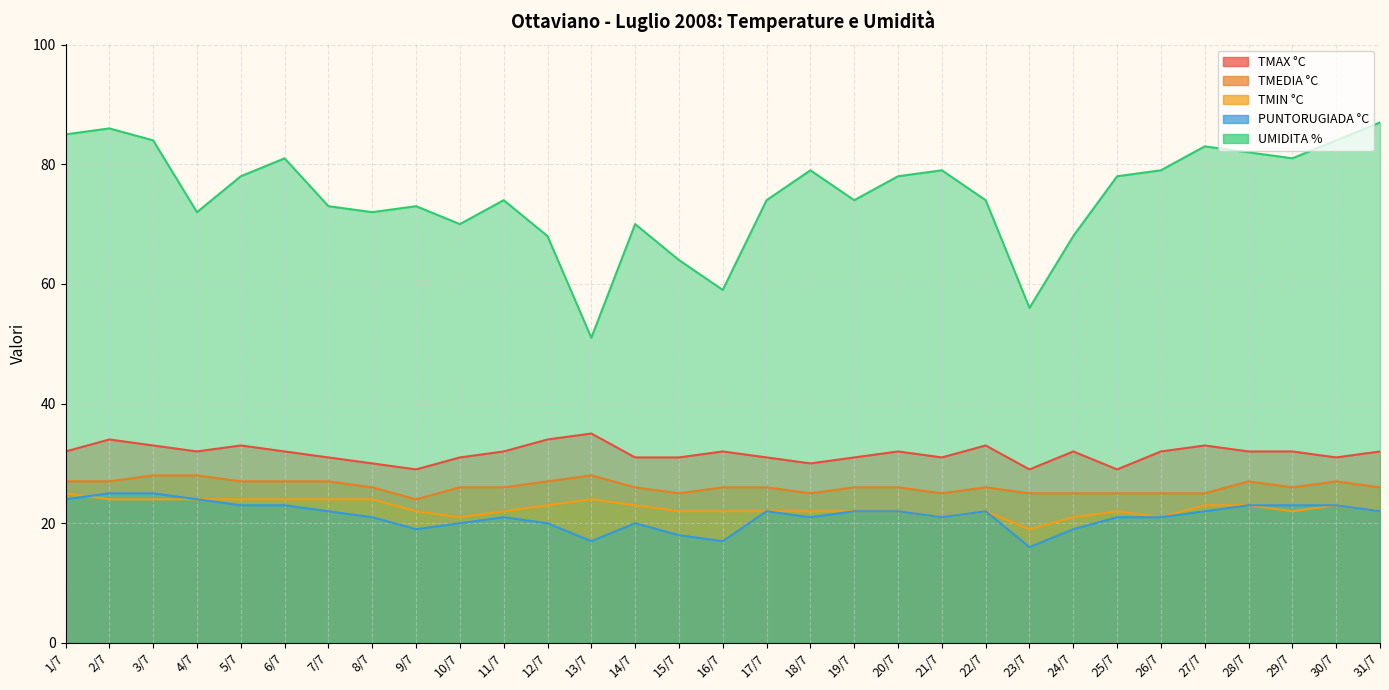

Reading left to right, what are all the values shown in this chart?

TMAX °C: 1/7=32	2/7=34	3/7=33	4/7=32	5/7=33	6/7=32	7/7=31	8/7=30	9/7=29	10/7=31	11/7=32	12/7=34	13/7=35	14/7=31	15/7=31	16/7=32	17/7=31	18/7=30	19/7=31	20/7=32	21/7=31	22/7=33	23/7=29	24/7=32	25/7=29	26/7=32	27/7=33	28/7=32	29/7=32	30/7=31	31/7=32
TMEDIA °C: 1/7=27	2/7=27	3/7=28	4/7=28	5/7=27	6/7=27	7/7=27	8/7=26	9/7=24	10/7=26	11/7=26	12/7=27	13/7=28	14/7=26	15/7=25	16/7=26	17/7=26	18/7=25	19/7=26	20/7=26	21/7=25	22/7=26	23/7=25	24/7=25	25/7=25	26/7=25	27/7=25	28/7=27	29/7=26	30/7=27	31/7=26
TMIN °C: 1/7=25	2/7=24	3/7=24	4/7=24	5/7=24	6/7=24	7/7=24	8/7=24	9/7=22	10/7=21	11/7=22	12/7=23	13/7=24	14/7=23	15/7=22	16/7=22	17/7=22	18/7=22	19/7=22	20/7=22	21/7=21	22/7=22	23/7=19	24/7=21	25/7=22	26/7=21	27/7=23	28/7=23	29/7=22	30/7=23	31/7=22
PUNTORUGIADA °C: 1/7=24	2/7=25	3/7=25	4/7=24	5/7=23	6/7=23	7/7=22	8/7=21	9/7=19	10/7=20	11/7=21	12/7=20	13/7=17	14/7=20	15/7=18	16/7=17	17/7=22	18/7=21	19/7=22	20/7=22	21/7=21	22/7=22	23/7=16	24/7=19	25/7=21	26/7=21	27/7=22	28/7=23	29/7=23	30/7=23	31/7=22
UMIDITA %: 1/7=85	2/7=86	3/7=84	4/7=72	5/7=78	6/7=81	7/7=73	8/7=72	9/7=73	10/7=70	11/7=74	12/7=68	13/7=51	14/7=70	15/7=64	16/7=59	17/7=74	18/7=79	19/7=74	20/7=78	21/7=79	22/7=74	23/7=56	24/7=68	25/7=78	26/7=79	27/7=83	28/7=82	29/7=81	30/7=84	31/7=87